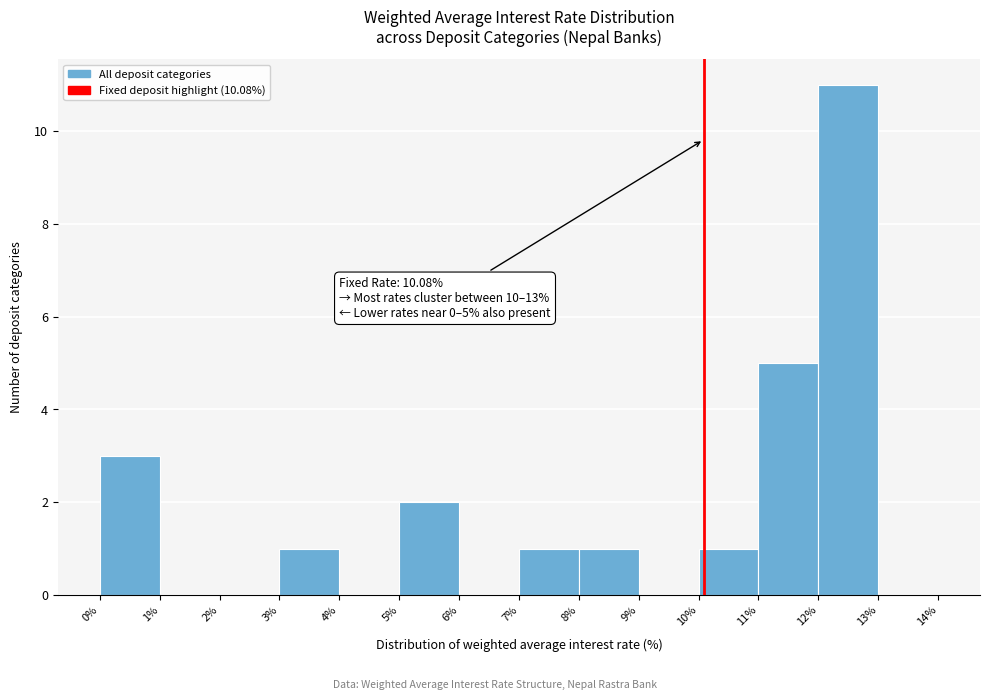

Which range on the x-axis has the tallest bar?

12% to 13%